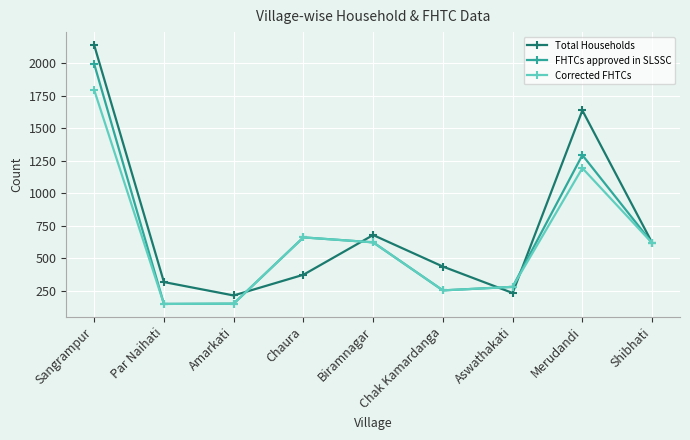

Is it true that Corrected FHTCs equals 1793 at Sangrampur?

True